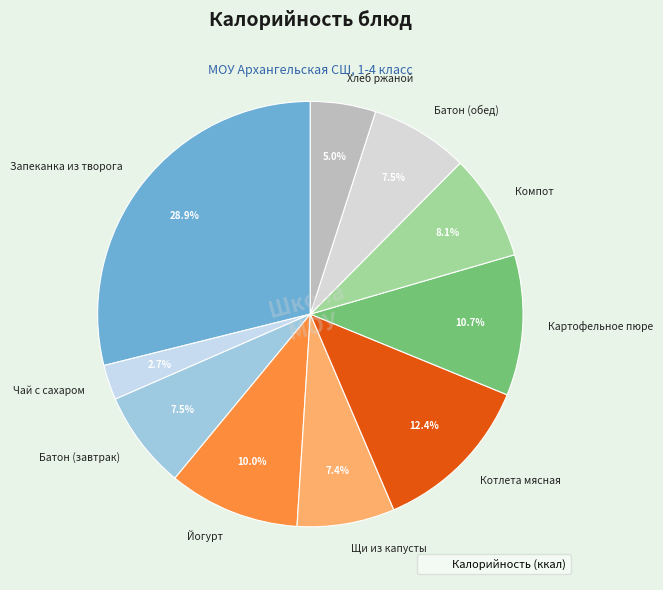

Count the number of slices in the pie.

10